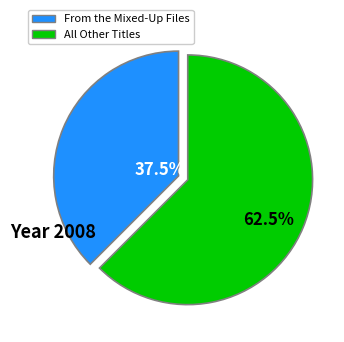

Does any single category account for the majority?

Yes